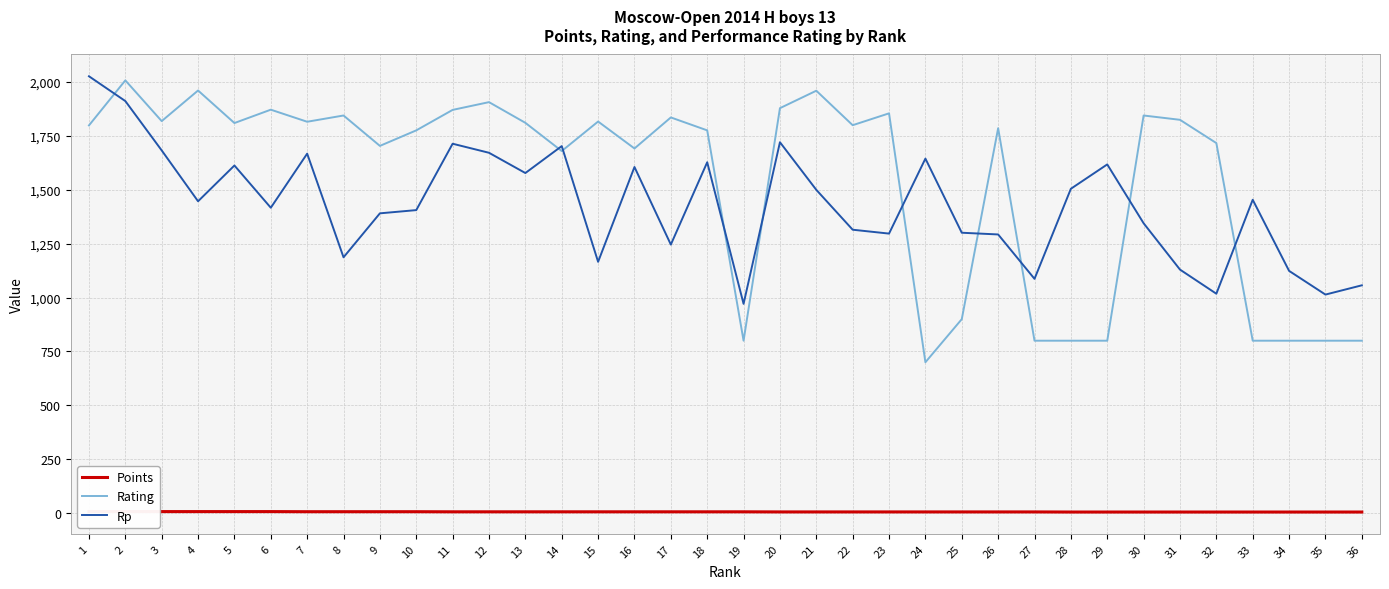

At which category does Rating reach its first local peak?

2